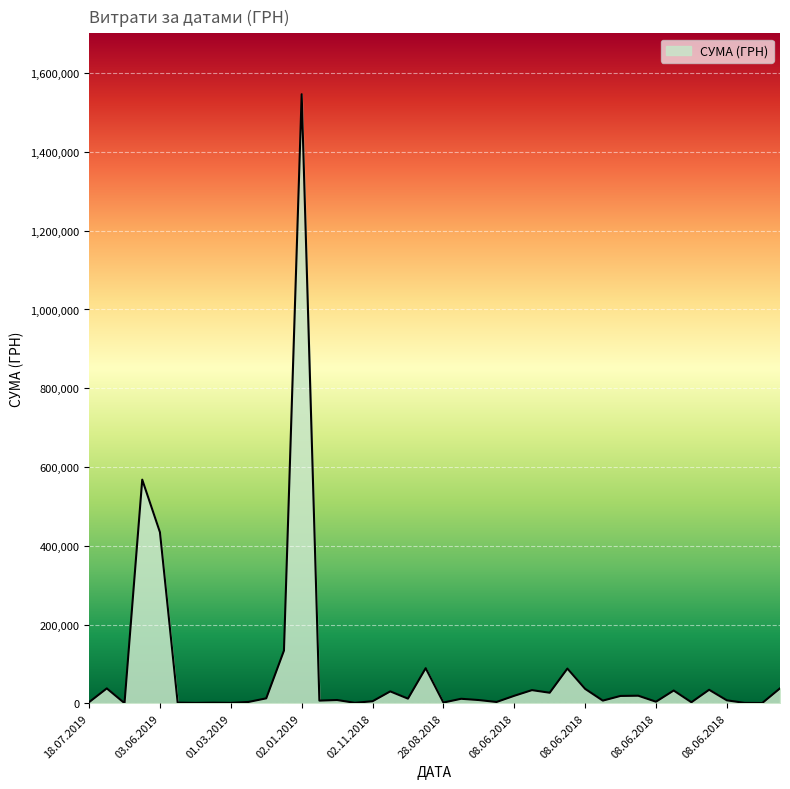

What is the maximum value shown in the chart?

1546589.5